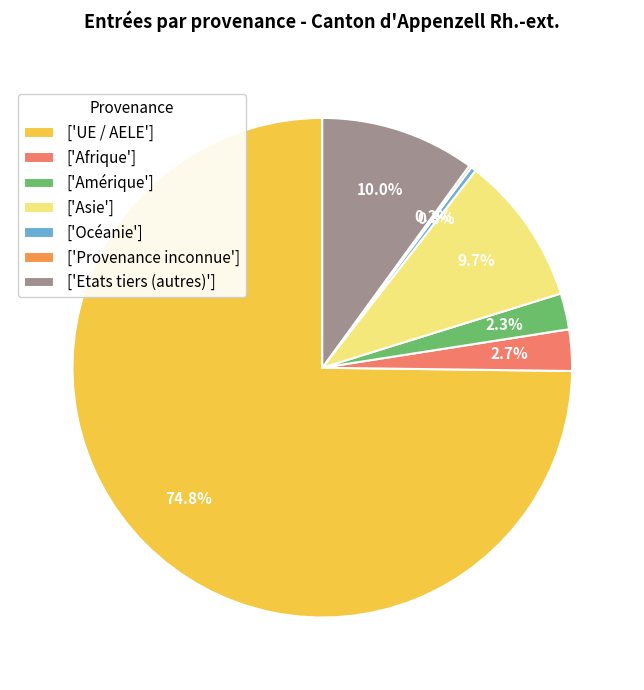

What is the majority slice?

['UE / AELE']